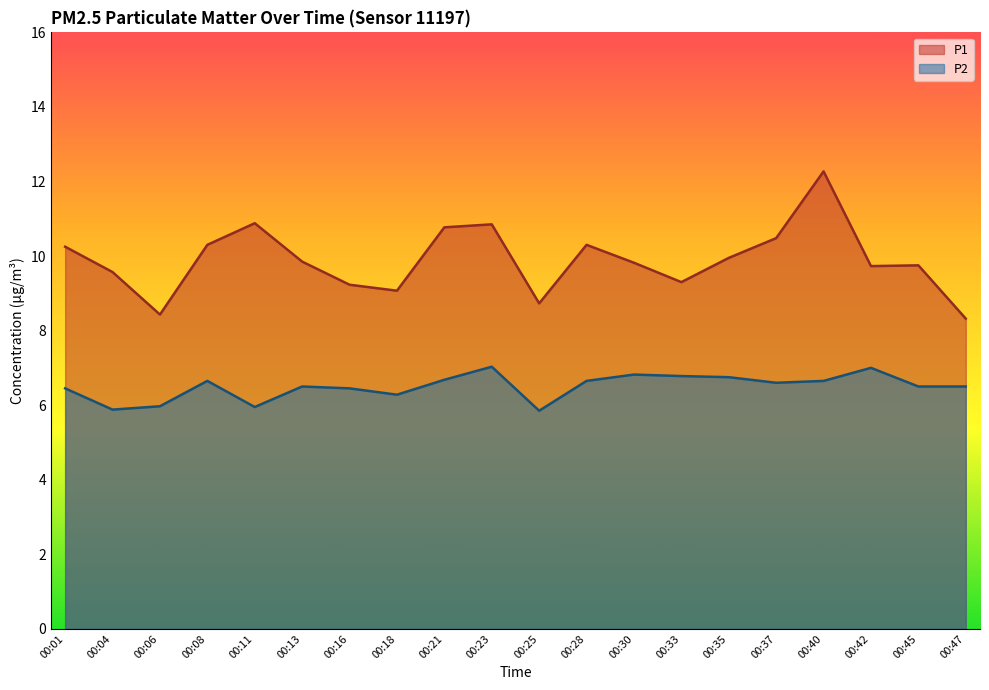

Is the value of P1 at 00:18 greater than the value of P2 at 00:45?

Yes